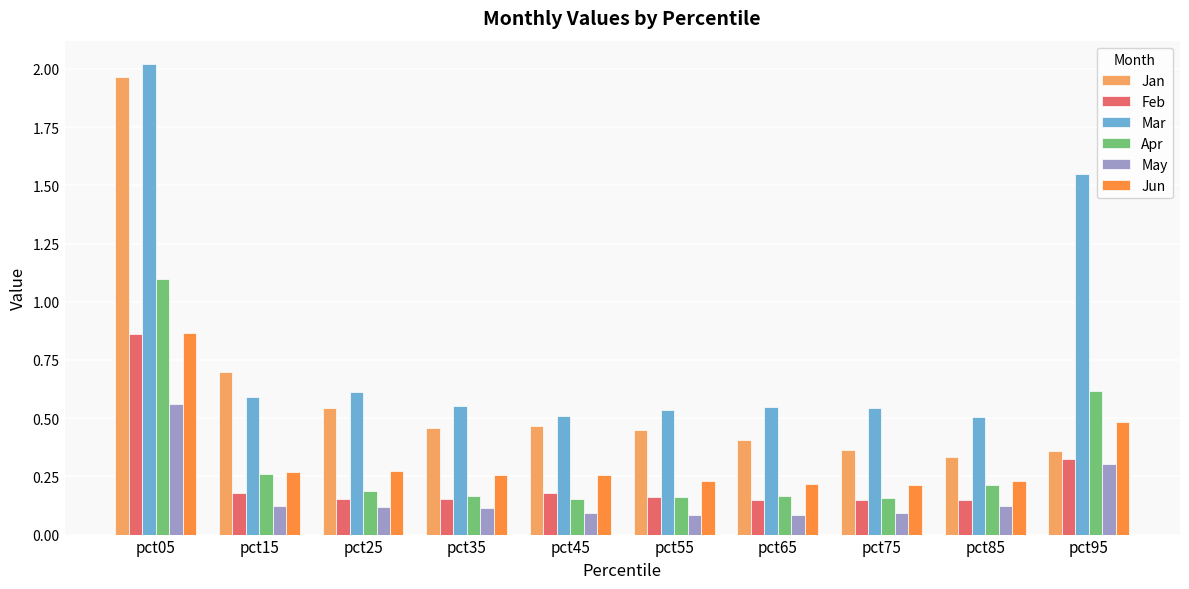

The value of Jan at pct35 is 0.5. True or false?

True